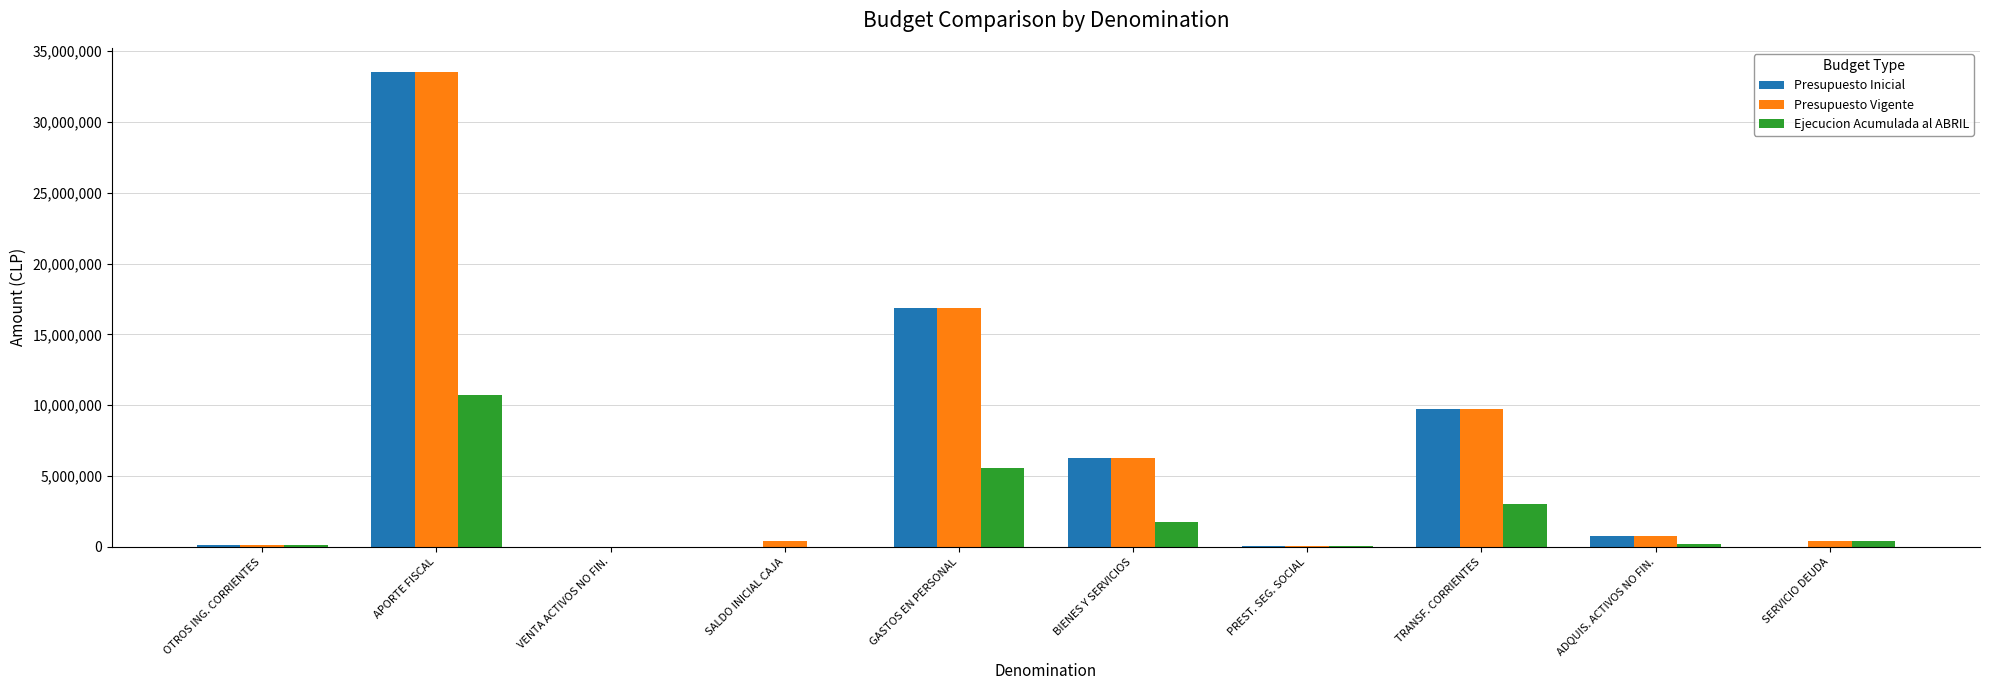

The value of Ejecucion Acumulada al ABRIL at BIENES Y SERVICIOS is 1744055. True or false?

True